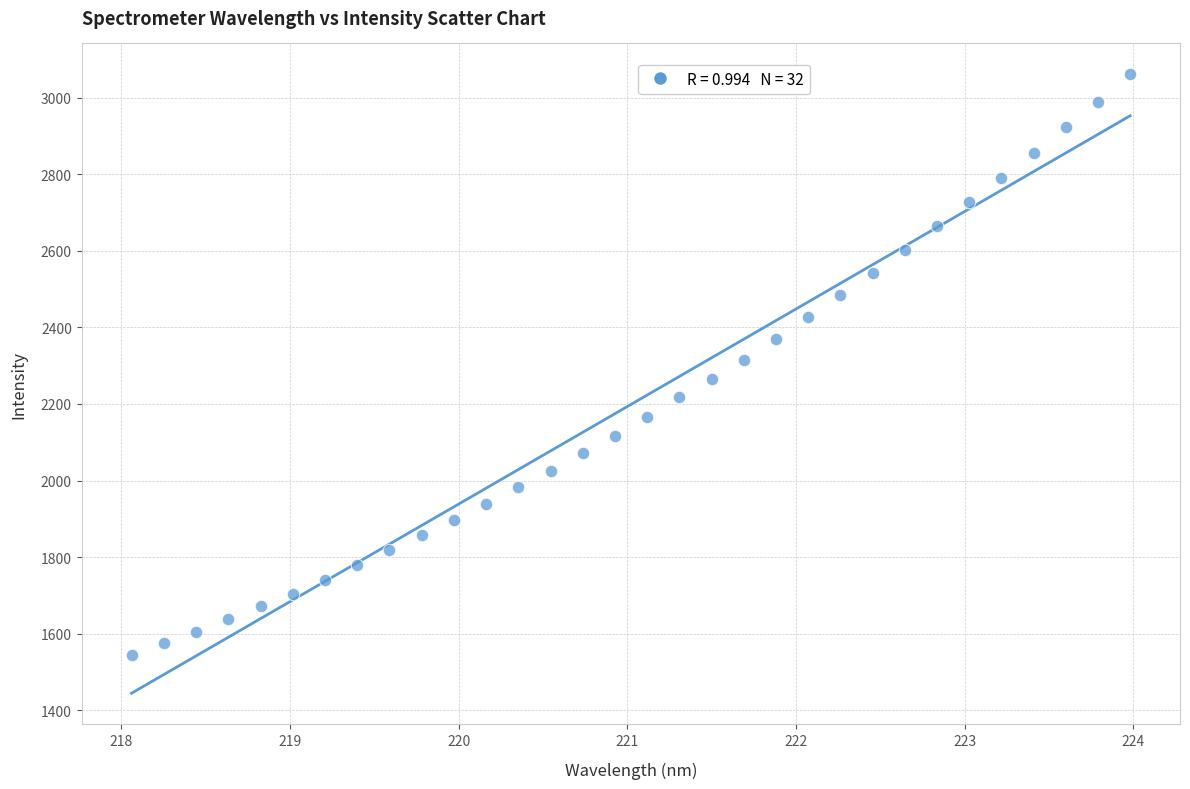

What is the range of Y values (max minus min)?

1516.2